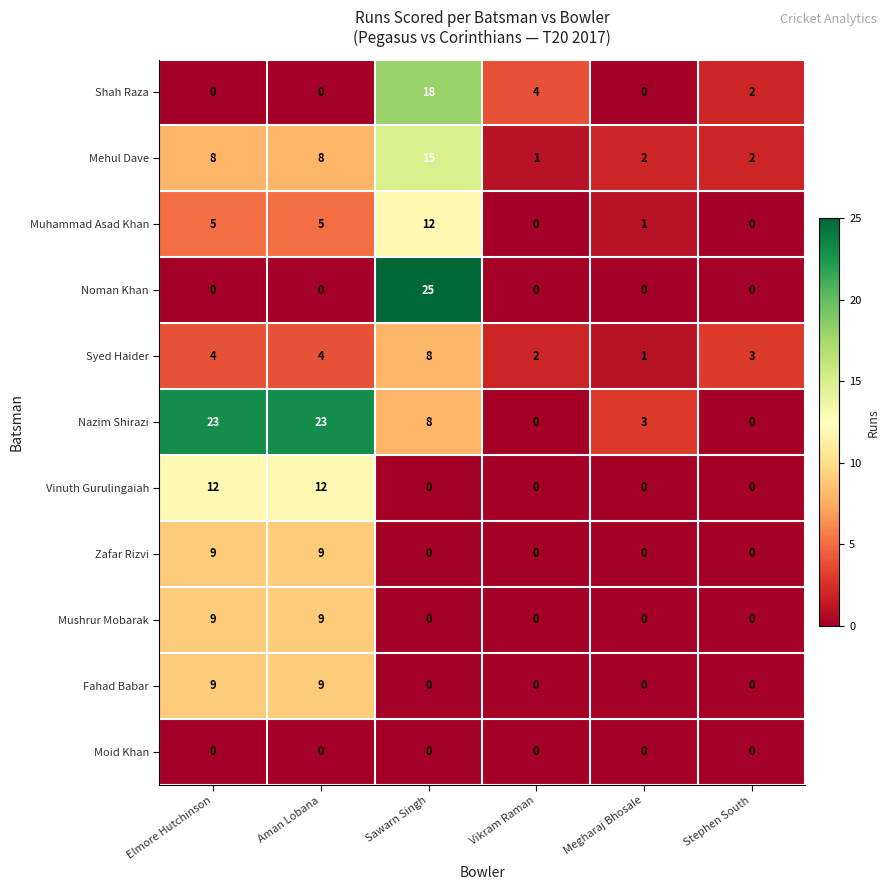

Which label corresponds to the largest value in the chart?

Sawarn Singh